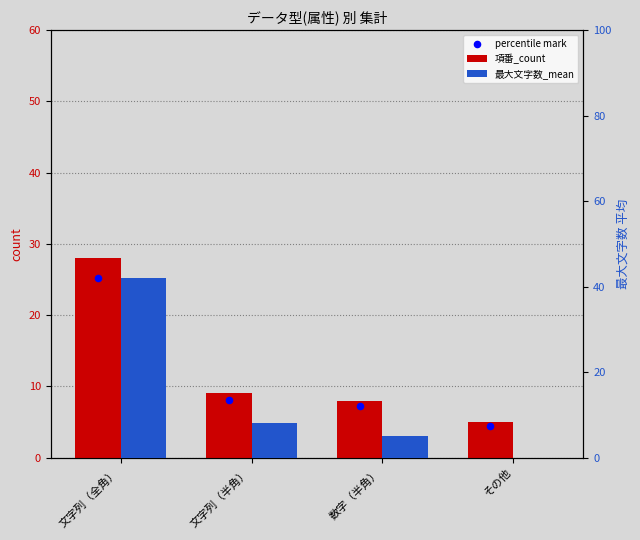

What is the total value across all series at 数字（半角）?

20.2